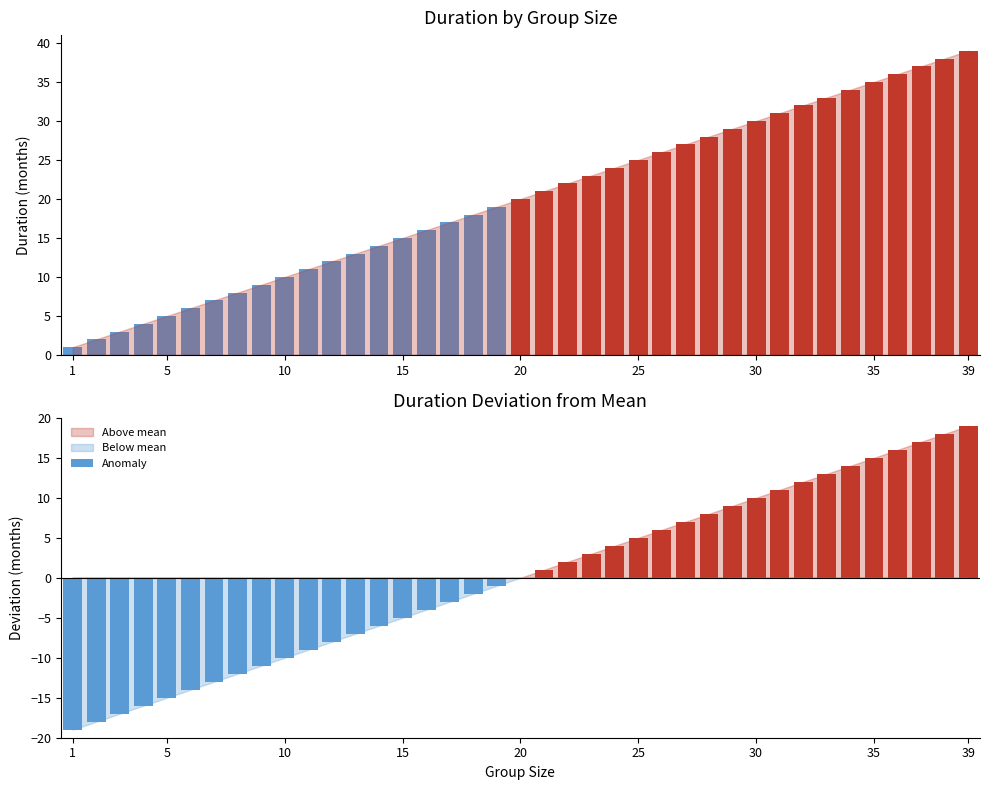

Is it true that the value at 36 is 36?

True